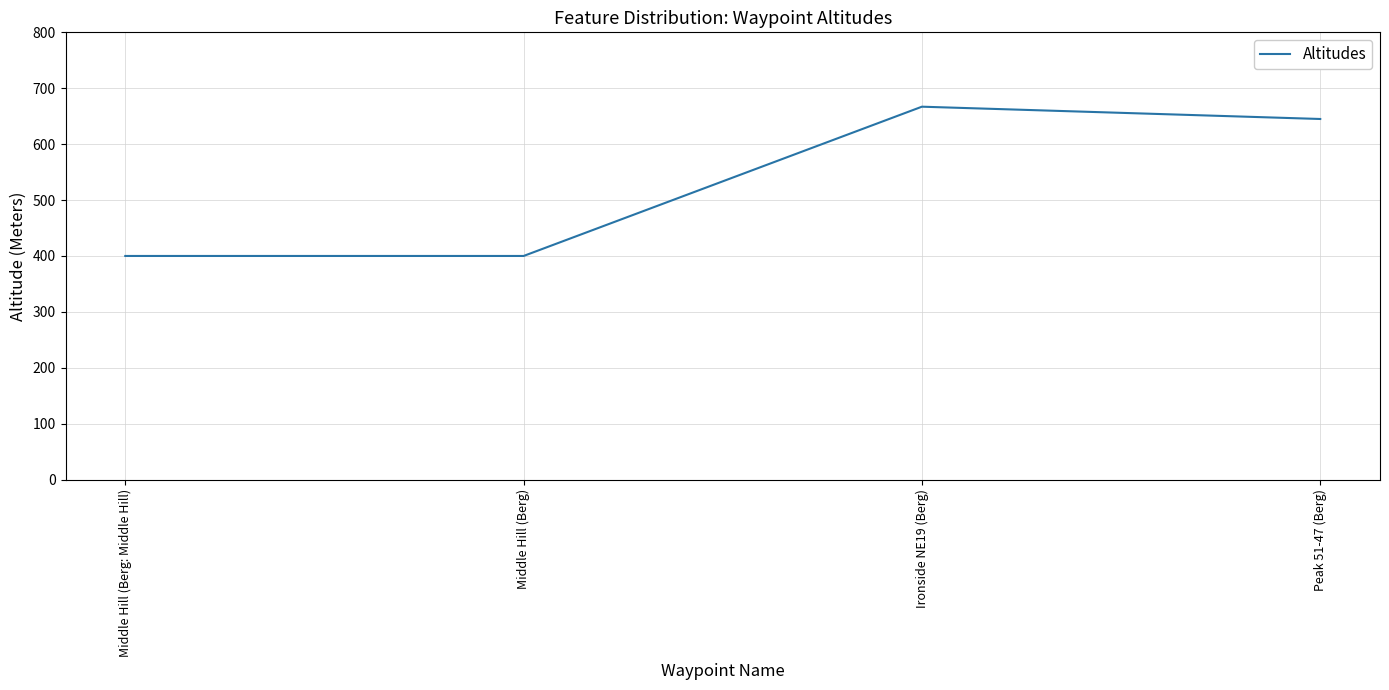

True or false: the data shows 256 at Peak 51-47 (Berg).

False